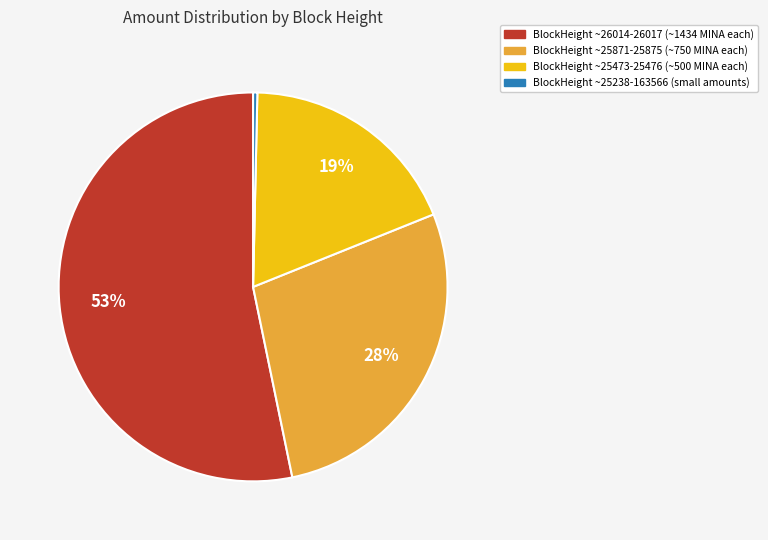

How many slices are in this pie chart?

4